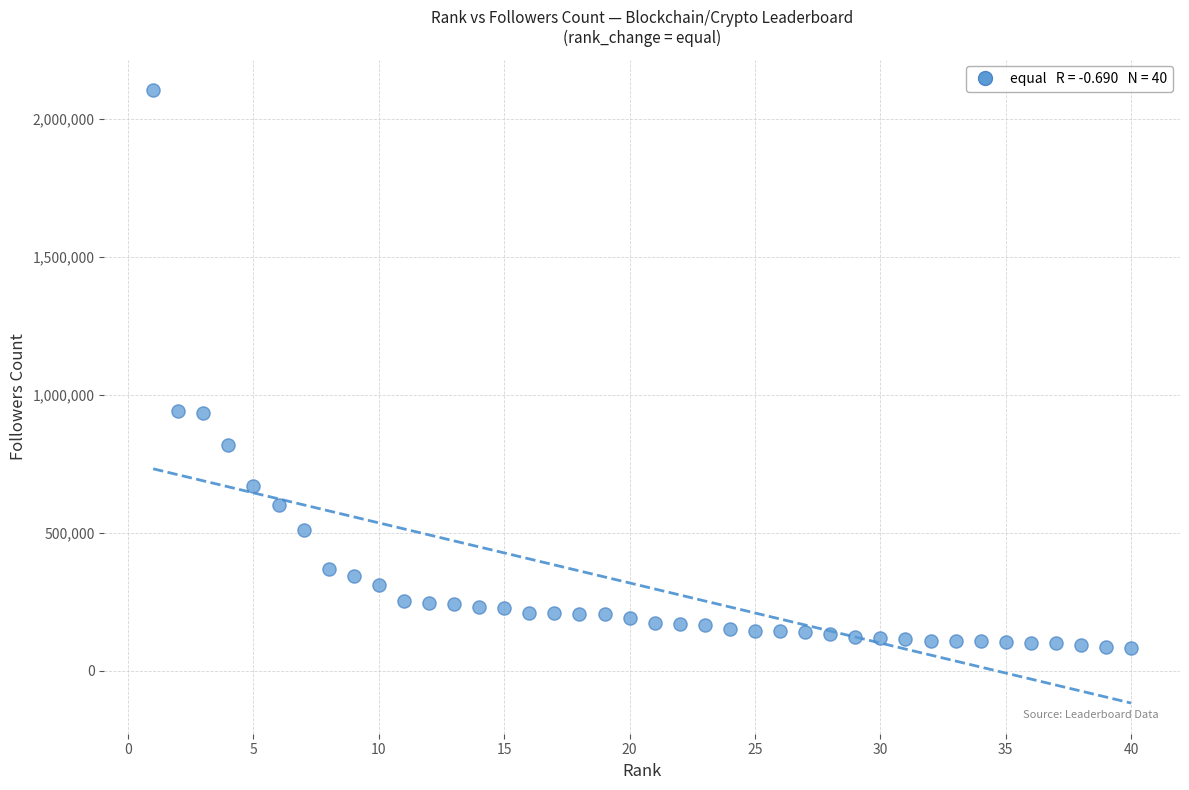

What is the range of X values (max minus min)?

39